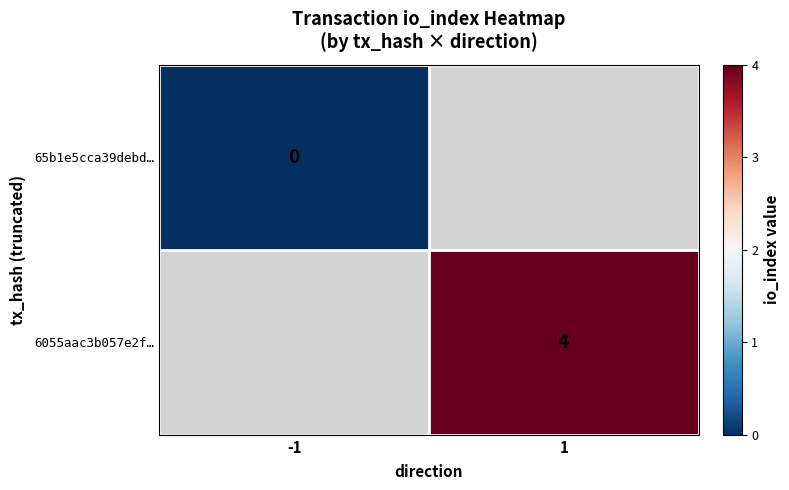

Is the value of 6055aac3b057e2f… at 1 greater than the value of 65b1e5cca39debd… at -1?

Yes